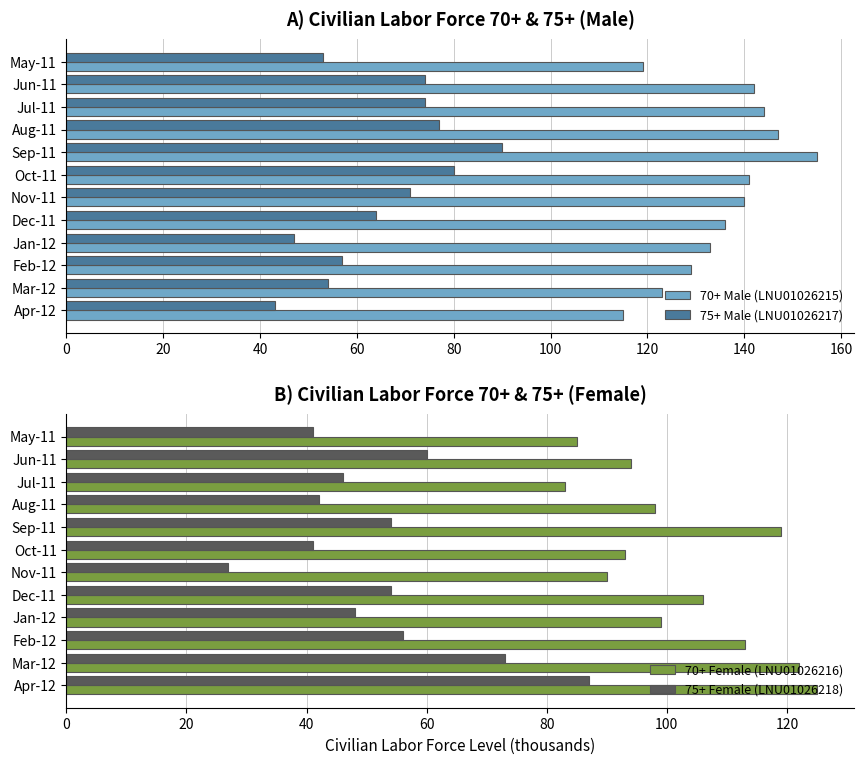

The 75+ Male (LNU01026217) series shows 71 at Nov-11. True or false?

True